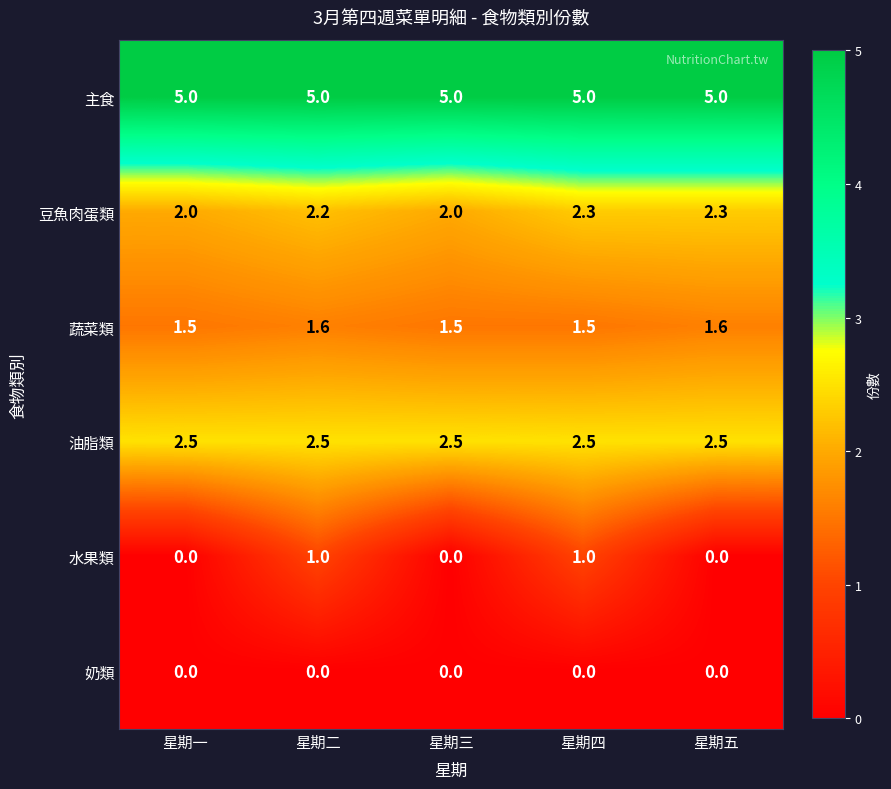

Reading left to right, transcribe all the data shown in this chart.

主食: 5.0	5.0	5.0	5.0	5.0
豆魚肉蛋類: 2.0	2.2	2.0	2.3	2.3
蔬菜類: 1.5	1.6	1.5	1.5	1.6
油脂類: 2.5	2.5	2.5	2.5	2.5
水果類: 0.0	1.0	0.0	1.0	0.0
奶類: 0.0	0.0	0.0	0.0	0.0